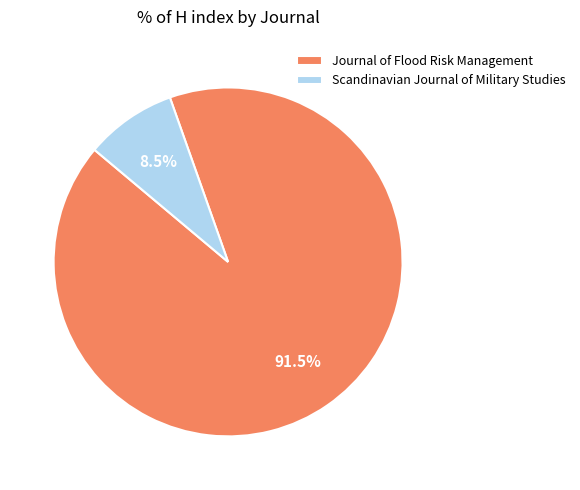

Which category has the biggest portion of the pie?

Journal of Flood Risk Management